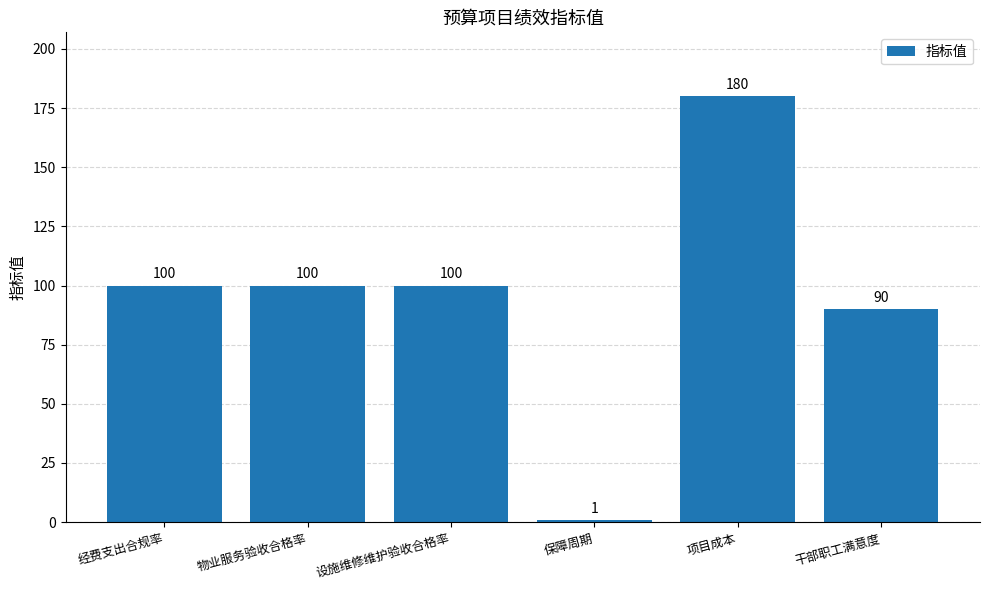

What is the difference between the values at 经费支出合规率 and 干部职工满意度?

10